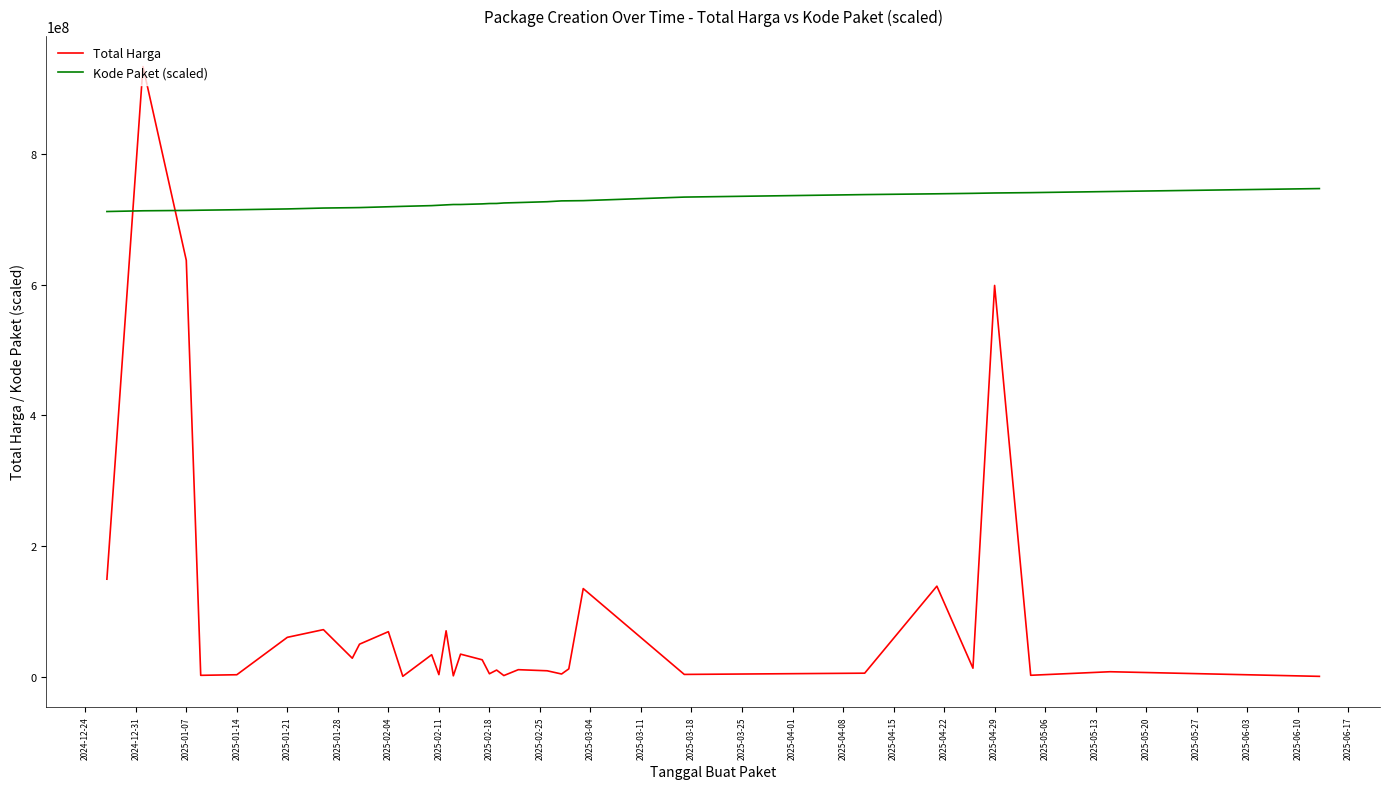

Which series has the largest total across all categories?

Kode Paket (scaled)